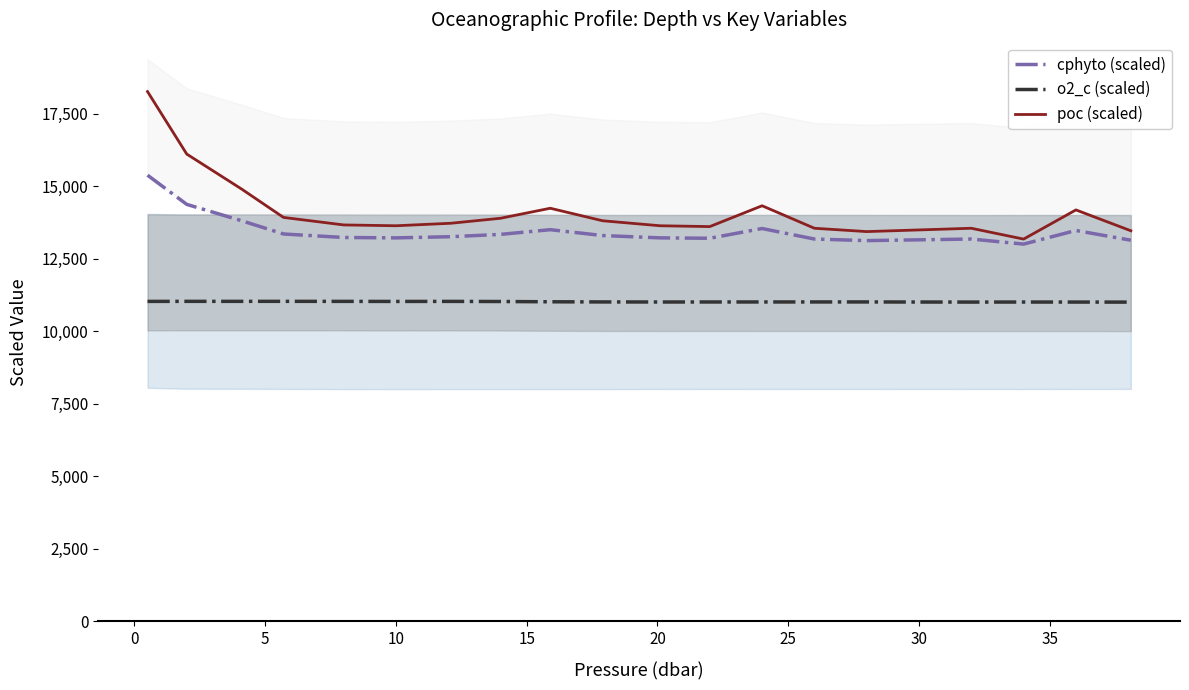

What value does the poc (scaled) series have at 30?

13488.6